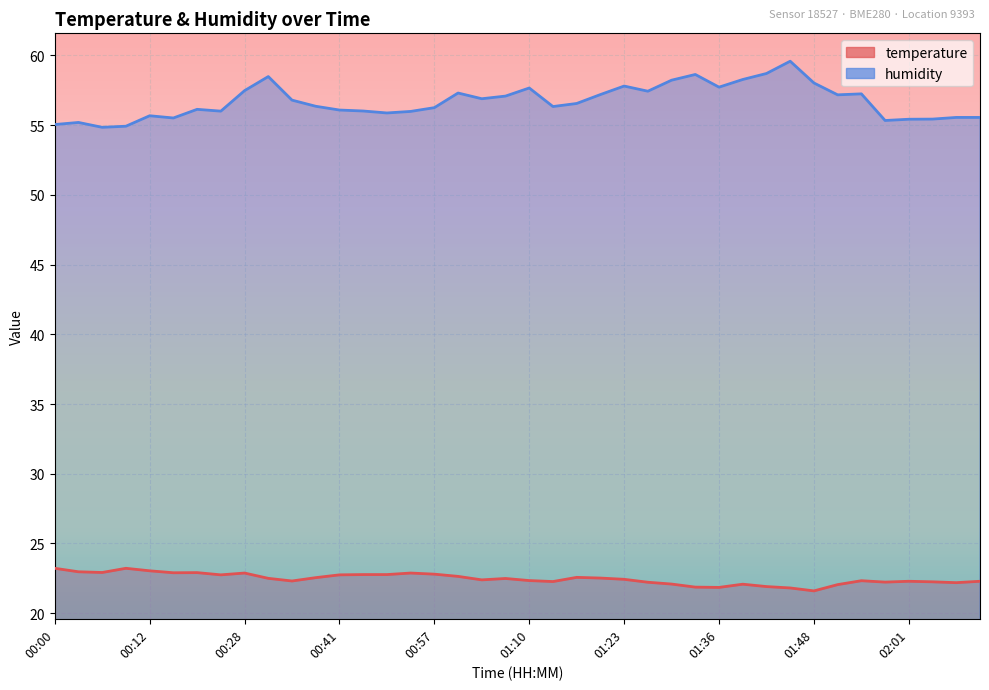

Rank the series at 01:27 from lowest to highest value.

temperature, humidity